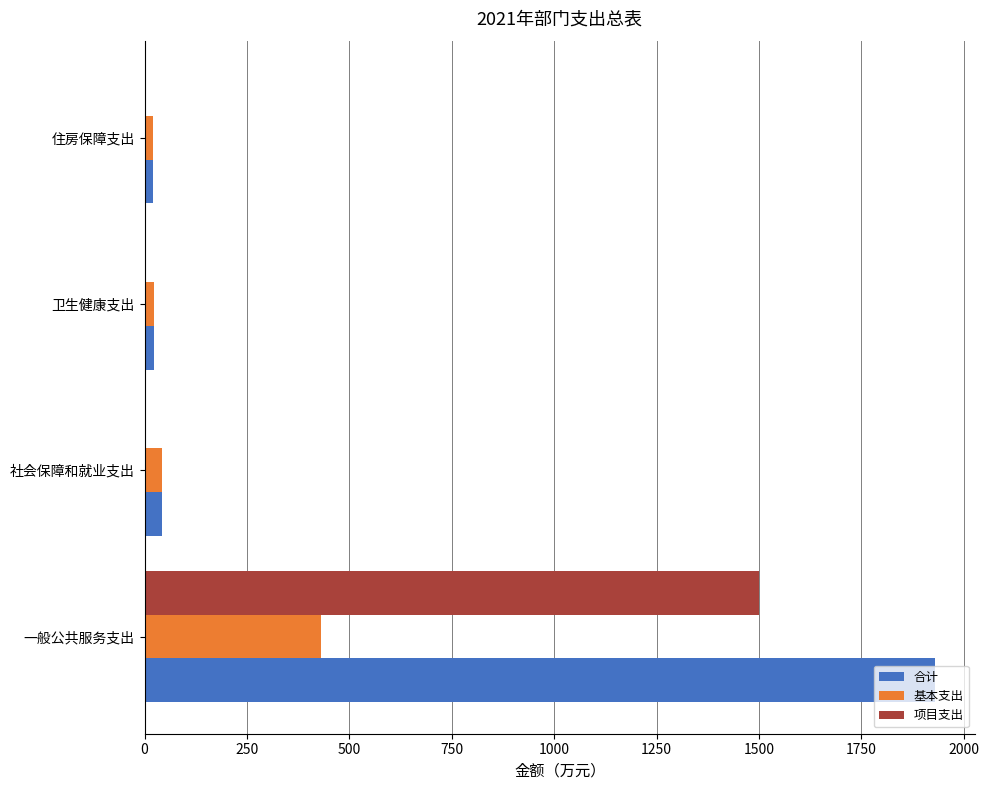

How many 项目支出 values are between 0 and 1500?

4